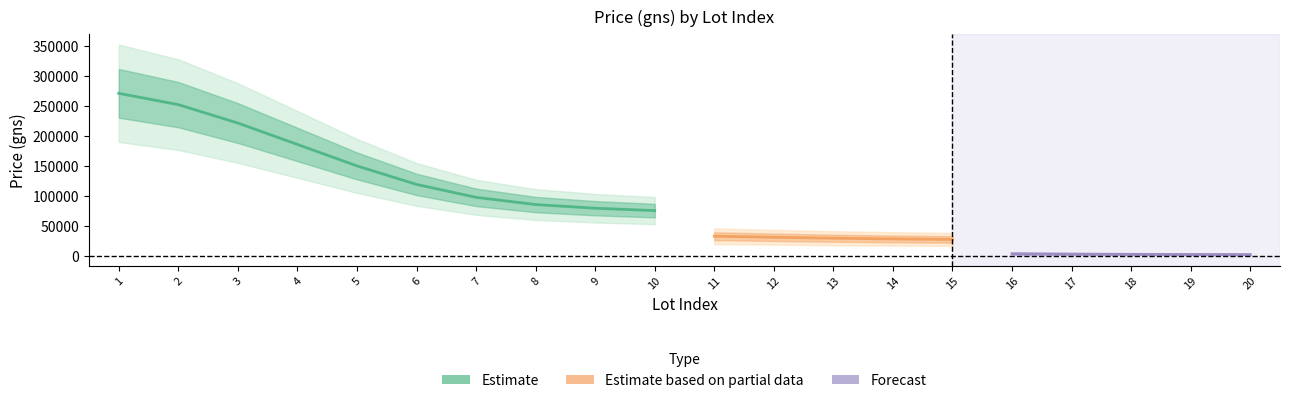

Which label corresponds to the largest value in the chart?

1